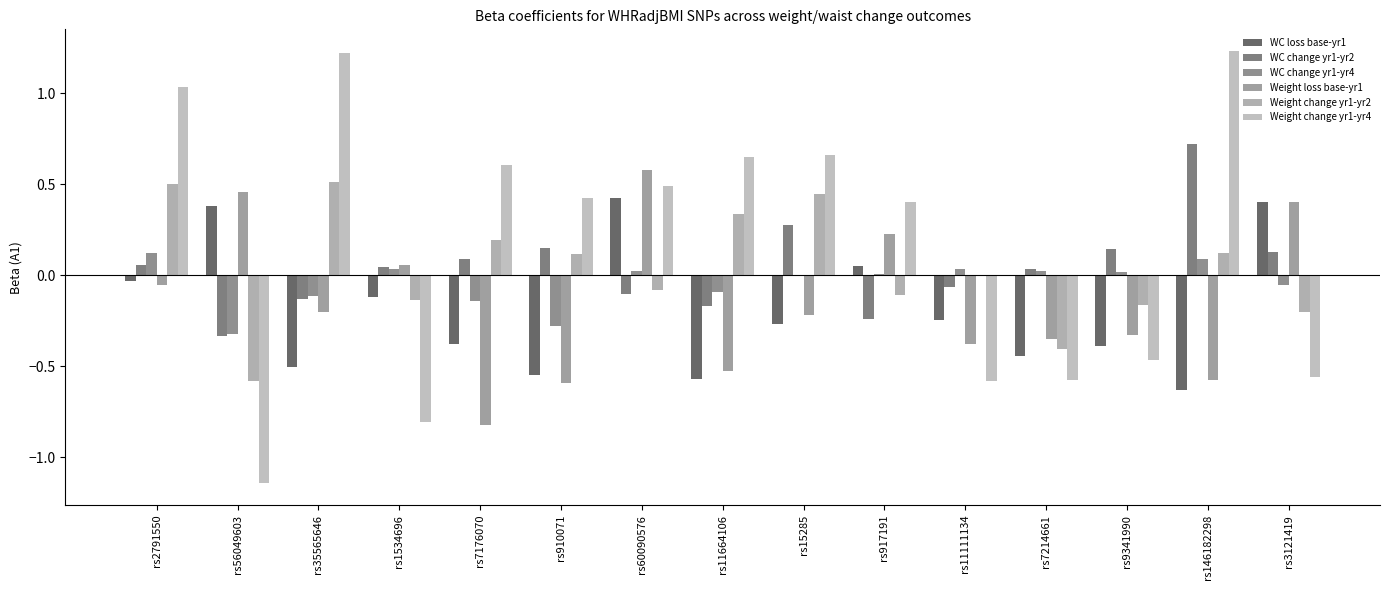

What are all the series names shown in the legend?

WC loss base-yr1, WC change yr1-yr2, WC change yr1-yr4, Weight loss base-yr1, Weight change yr1-yr2, Weight change yr1-yr4